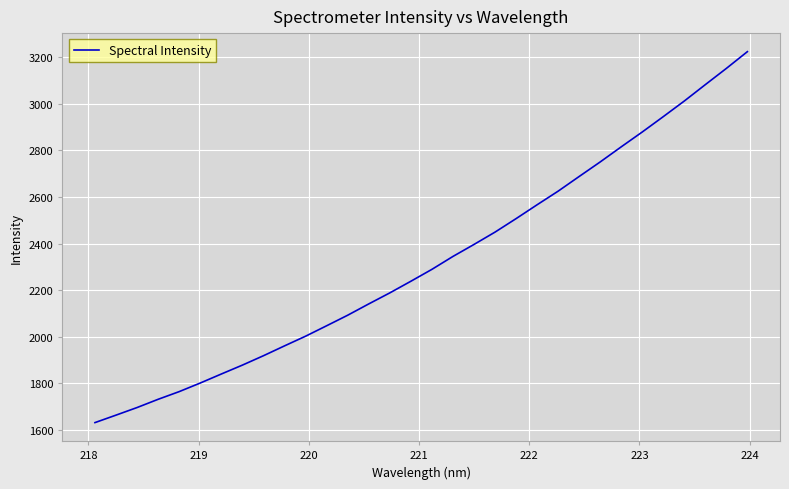

What is the maximum value shown in the chart?

3224.9